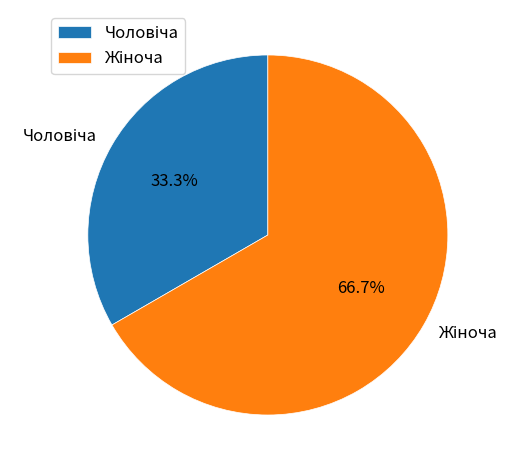

Rank the categories by value from highest to lowest.

Жіноча, Чоловіча